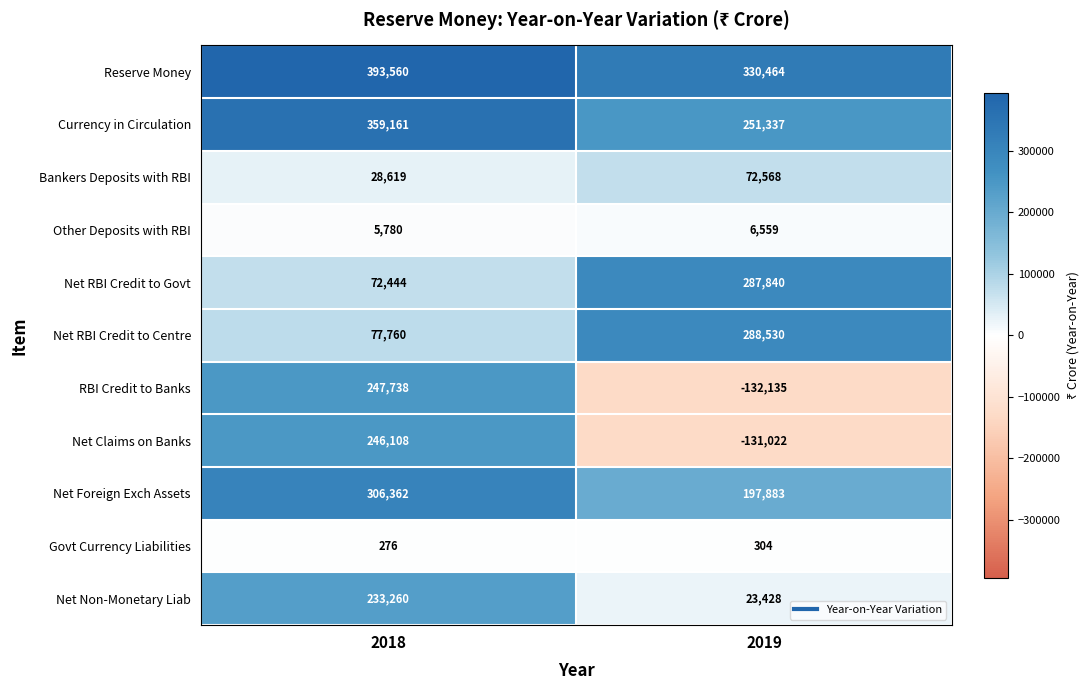

Which series has the largest total across all categories?

Reserve Money